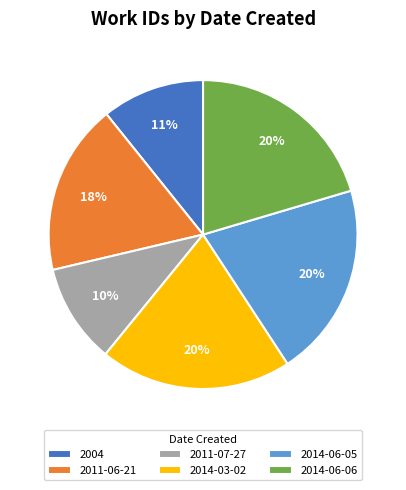

Does 2011-07-27 account for over 50% of the chart?

No